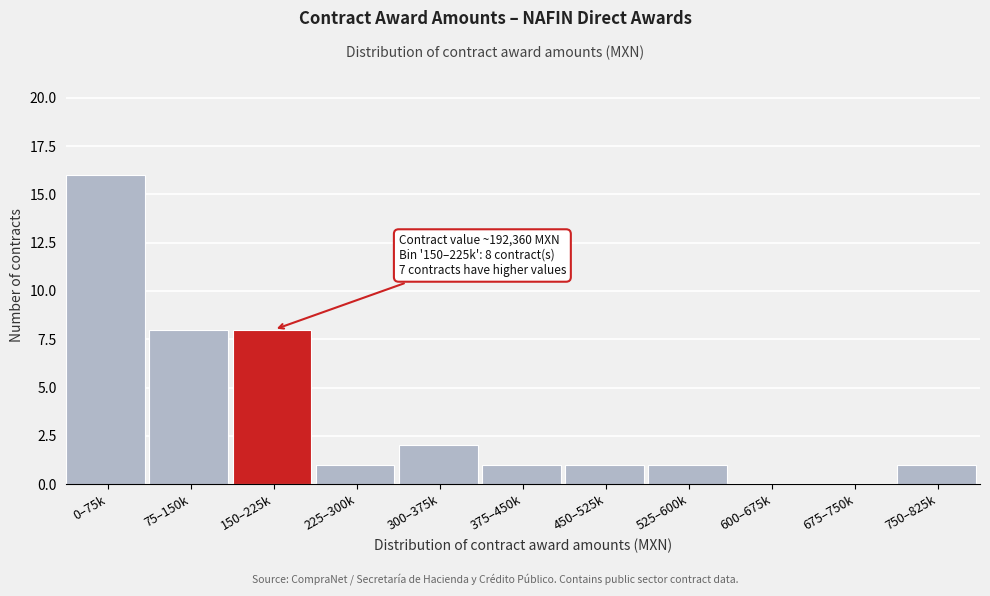

Reading right to left, extract all data points from this chart.

750–825k=1	675–750k=0	600–675k=0	525–600k=1	450–525k=1	375–450k=1	300–375k=2	225–300k=1	150–225k=8	75–150k=8	0–75k=16